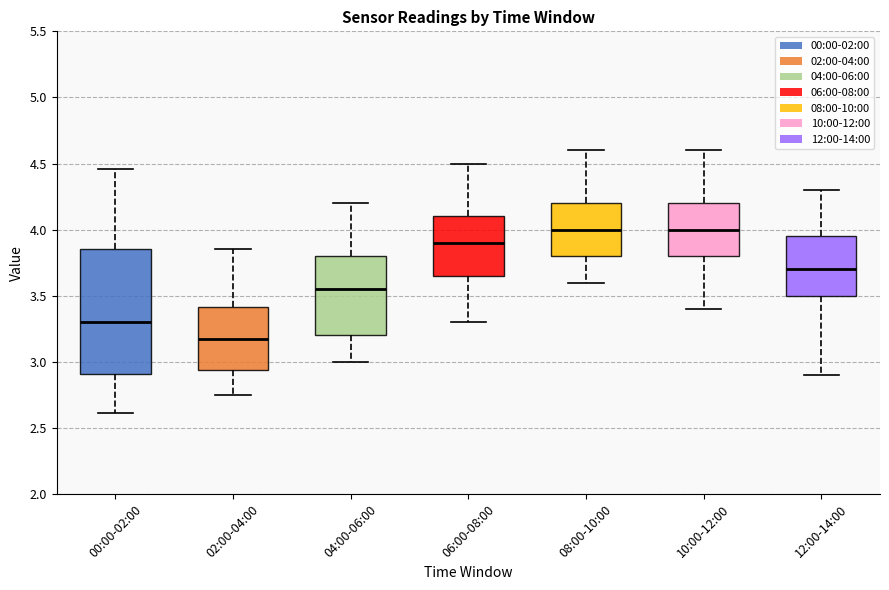

Where does the median line of the box for 10:00-12:00 sit on the y-axis? The values are not printed on the chart, so give them approximately, as read against the axis.

4.00